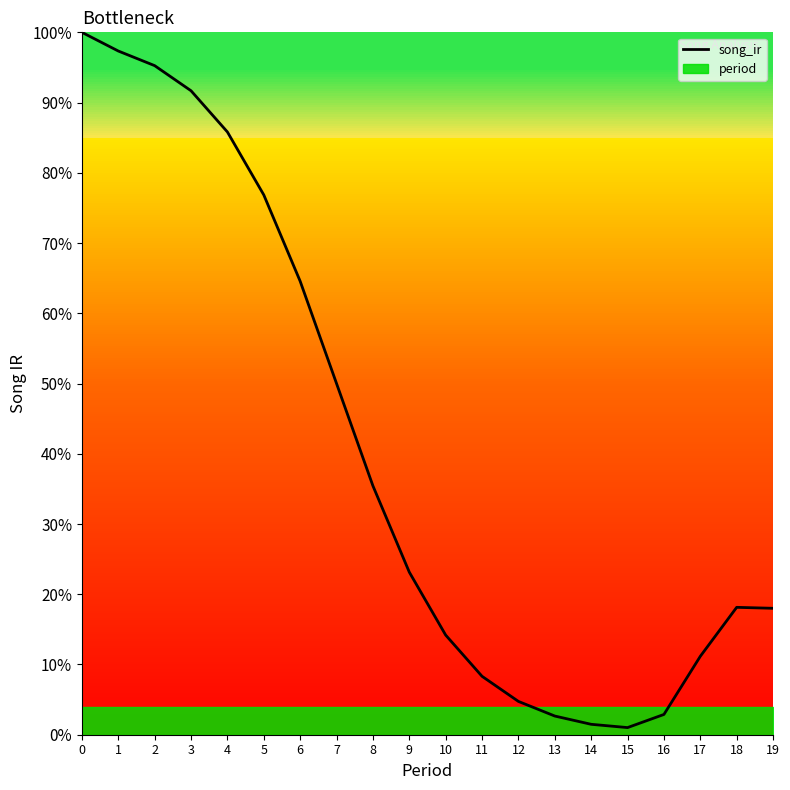

What is the sum of the values at 2 and 7?

1.5